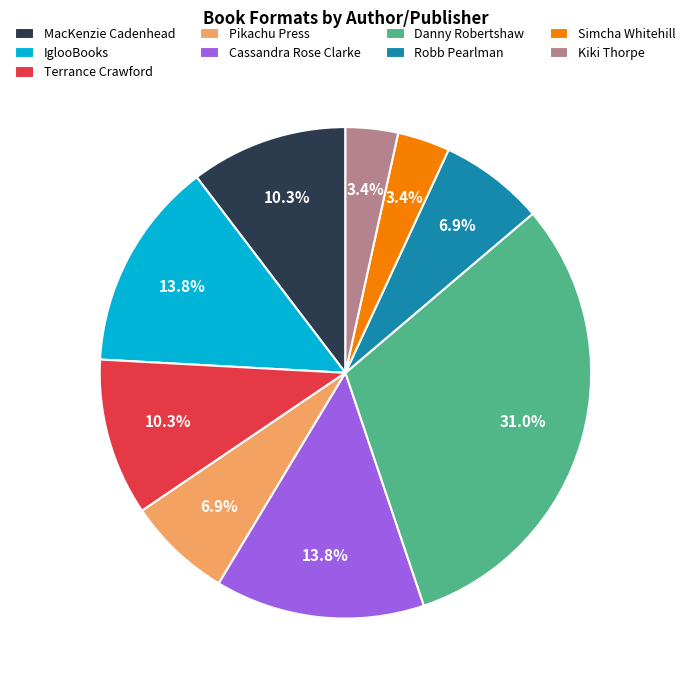

Does Danny Robertshaw account for over 50% of the chart?

No